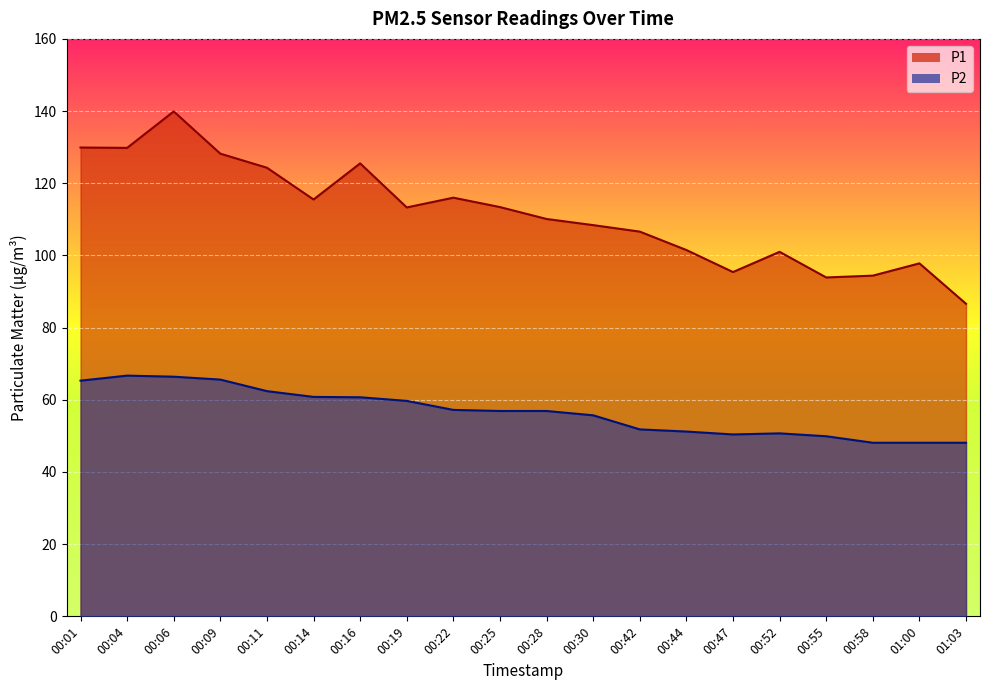

True or false: P1 has more than 2 interior local peaks.

True